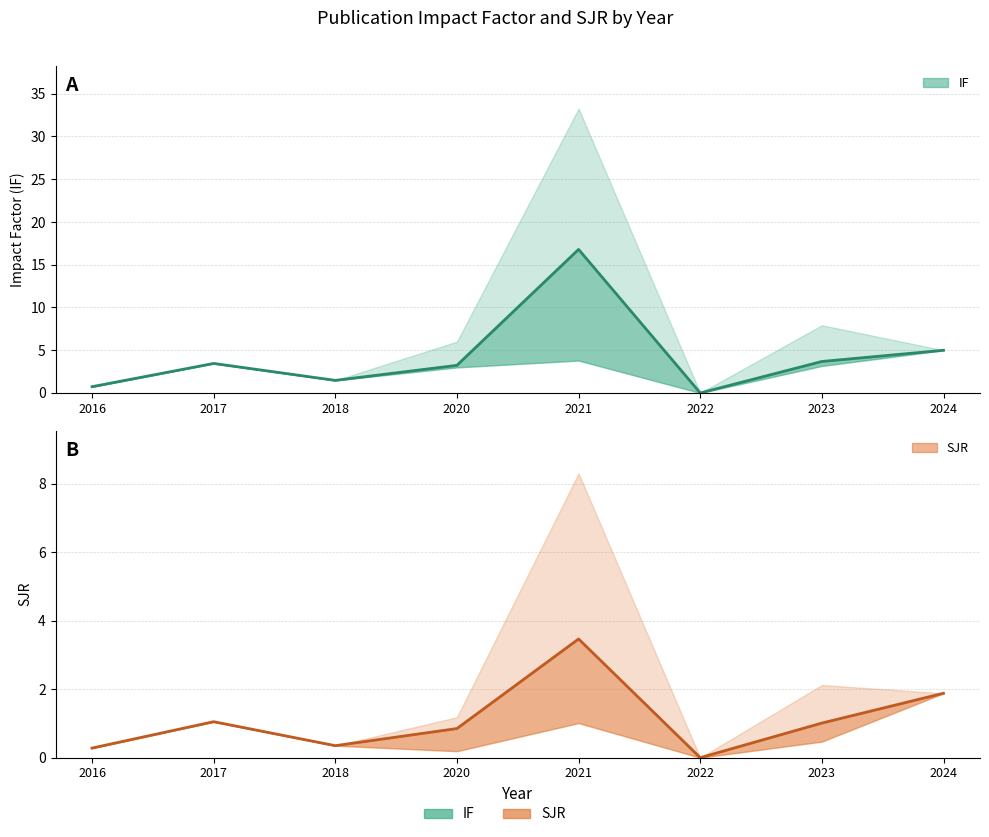

How many series are shown in this chart?

2